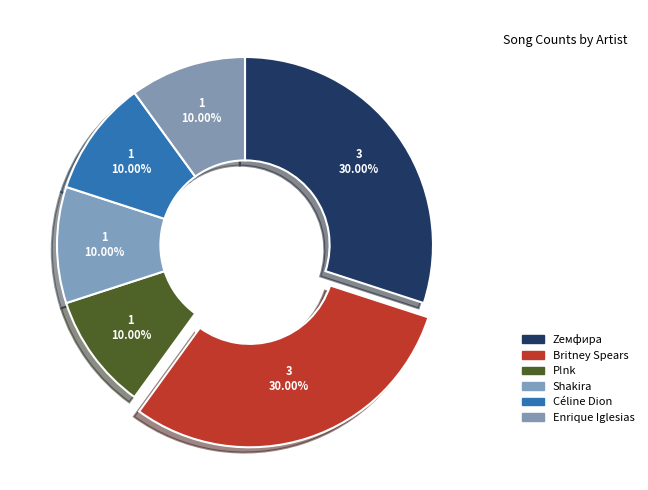

What percentage is the P!nk slice, to the nearest percent?

10%